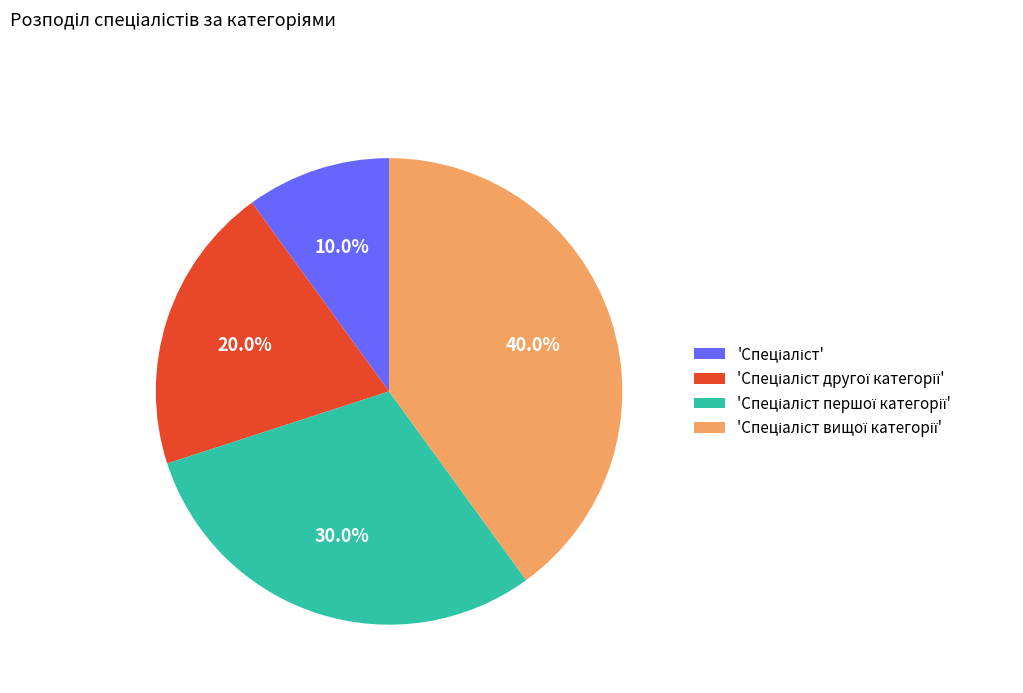

Is there a majority slice in this chart?

No